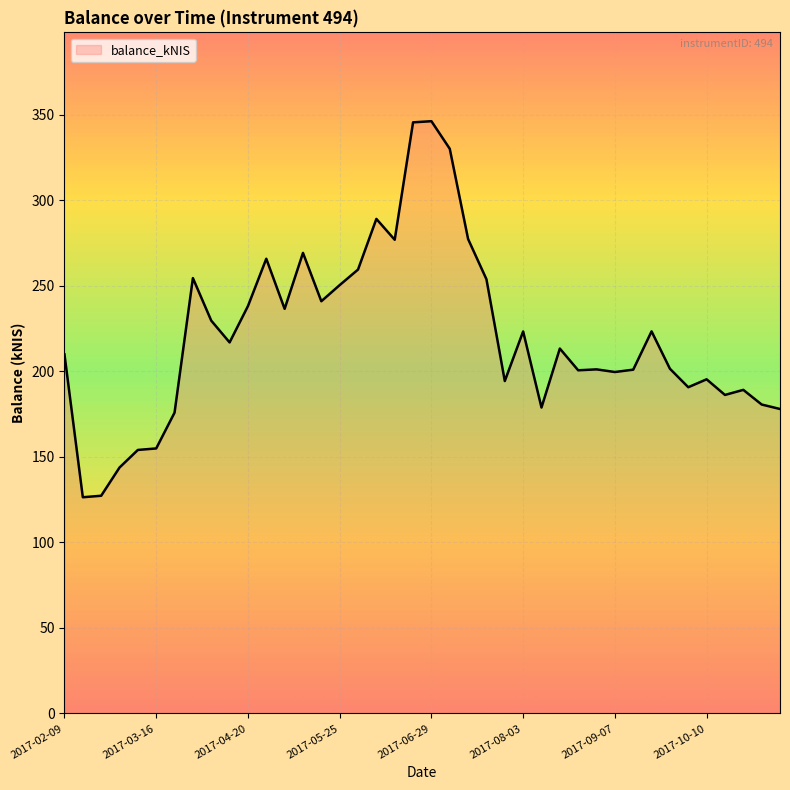

What is the difference between the maximum and minimum values?

219.9